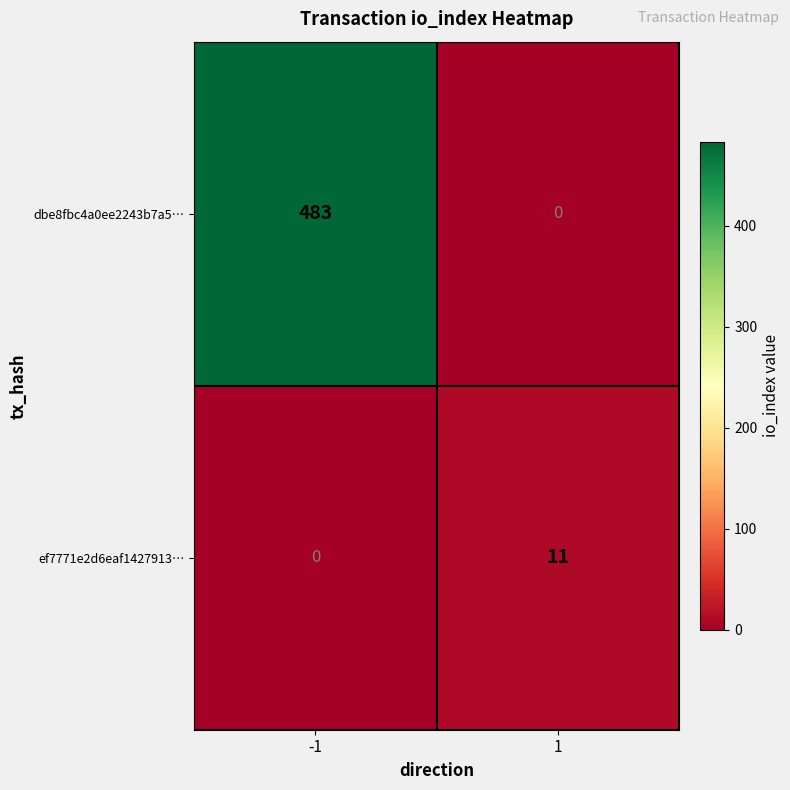

What is the average value of the dbe8fbc4a0ee2243b7a5… series?

242